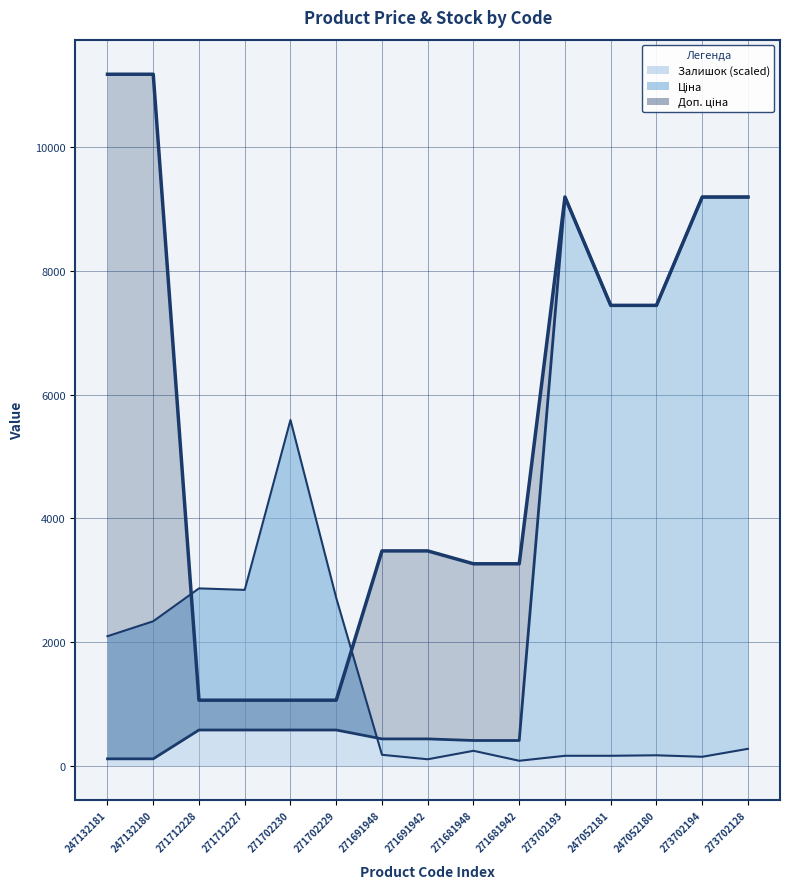

Reading left to right, extract all data points from this chart.

Ціна: 247132181=111.8	247132180=111.8	271712228=578.1	271712227=578.1	271702230=578.1	271702229=578.1	271691948=434.3	271691942=434.3	271681948=408.2	271681942=408.2	273702193=9196.3	247052181=7444.6	247052180=7444.6	273702194=9196.3	273702128=9196.3
Доп. ціна: 247132181=11182.0	247132180=11182.0	271712228=1060.0	271712227=1060.0	271702230=1060.0	271702229=1060.0	271691948=3474.1	271691942=3474.1	271681948=3265.8	271681942=3265.8	273702193=9196.3	247052181=7444.6	247052180=7444.6	273702194=9196.3	273702128=9196.3
Залишок: 247132181=2094.6	247132180=2336.3	271712228=2868.0	271712227=2843.8	271702230=5591.0	271702229=2714.9	271691948=177.2	271691942=104.7	271681948=241.7	271681942=80.6	273702193=161.1	247052181=161.1	247052180=169.2	273702194=145.0	273702128=273.9